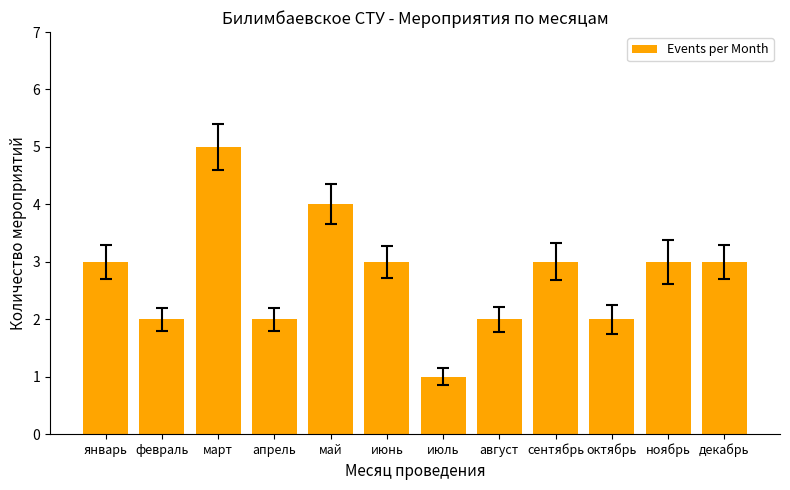

Approximately how many times larger is the value at декабрь compared to июнь?

1.0